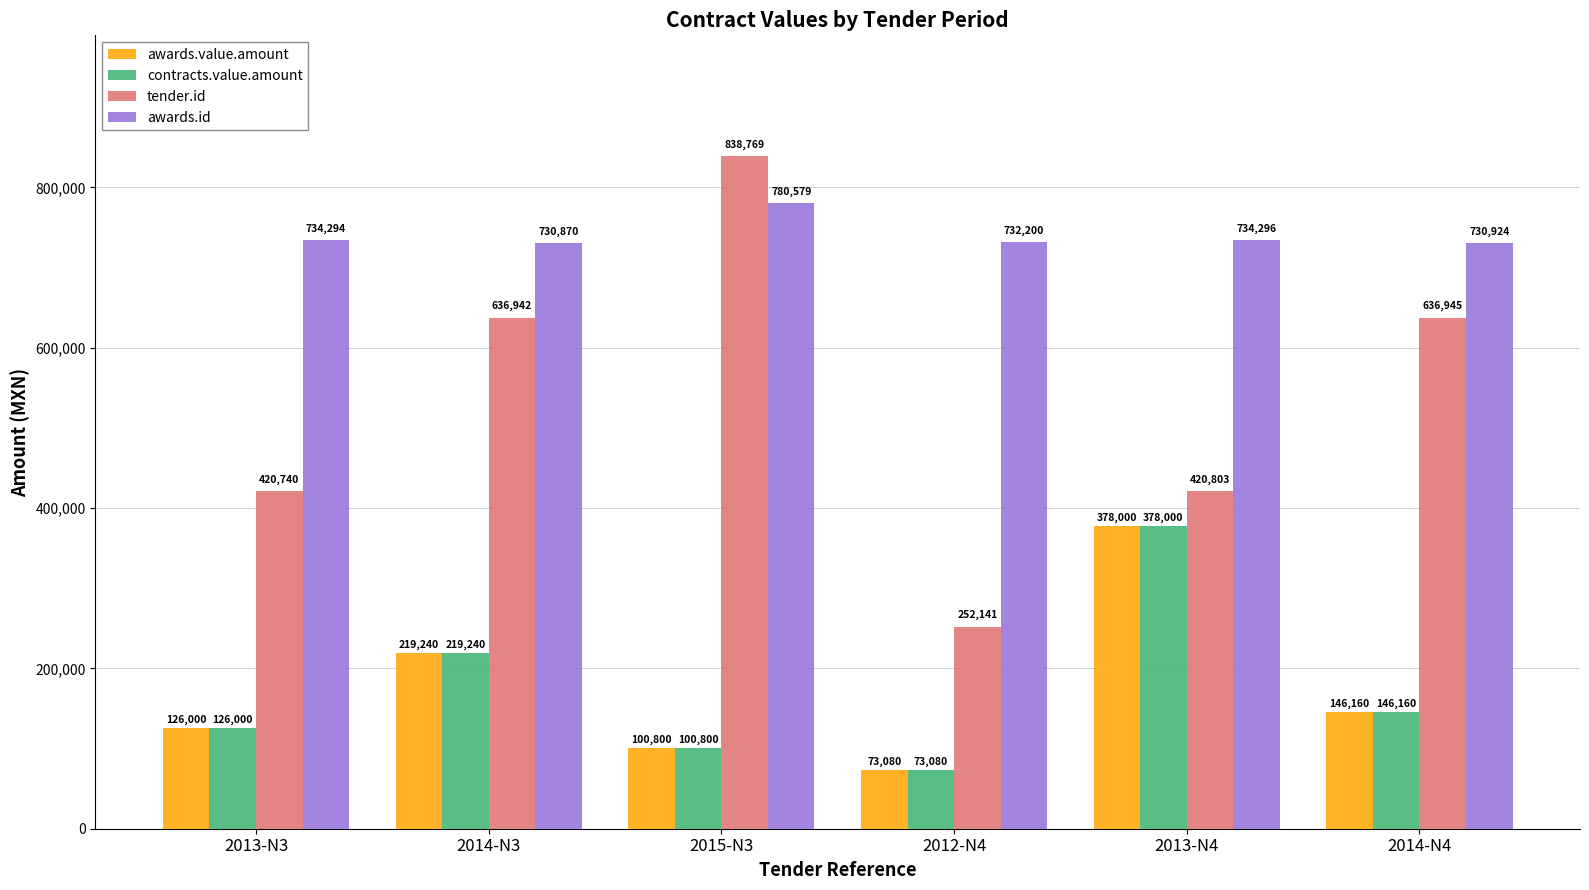

How many data points in tender.id are less than 636942?

3